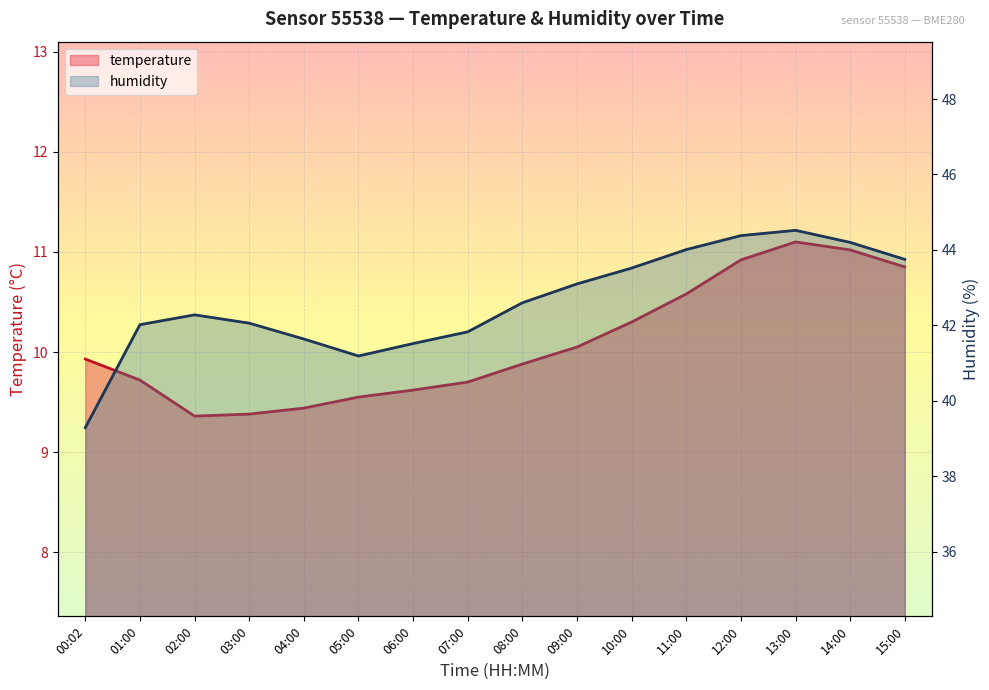

Rank the series by their maximum value, from highest to lowest.

humidity, temperature